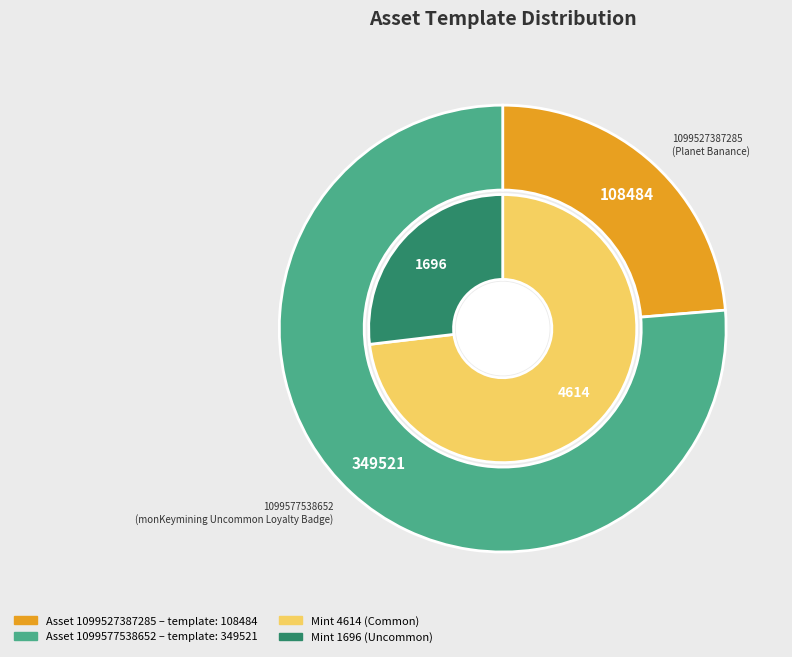

What percentage is the 1099577538652 slice, to the nearest percent?

76%